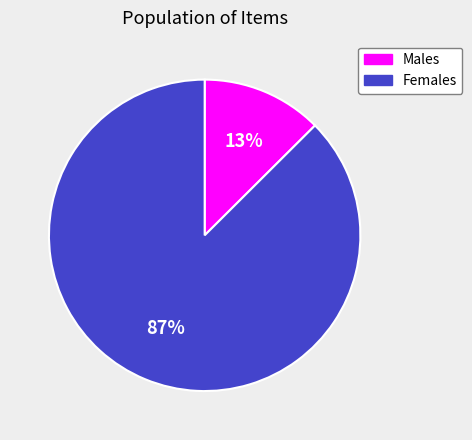

To the nearest percent, what portion does Males represent?

13%